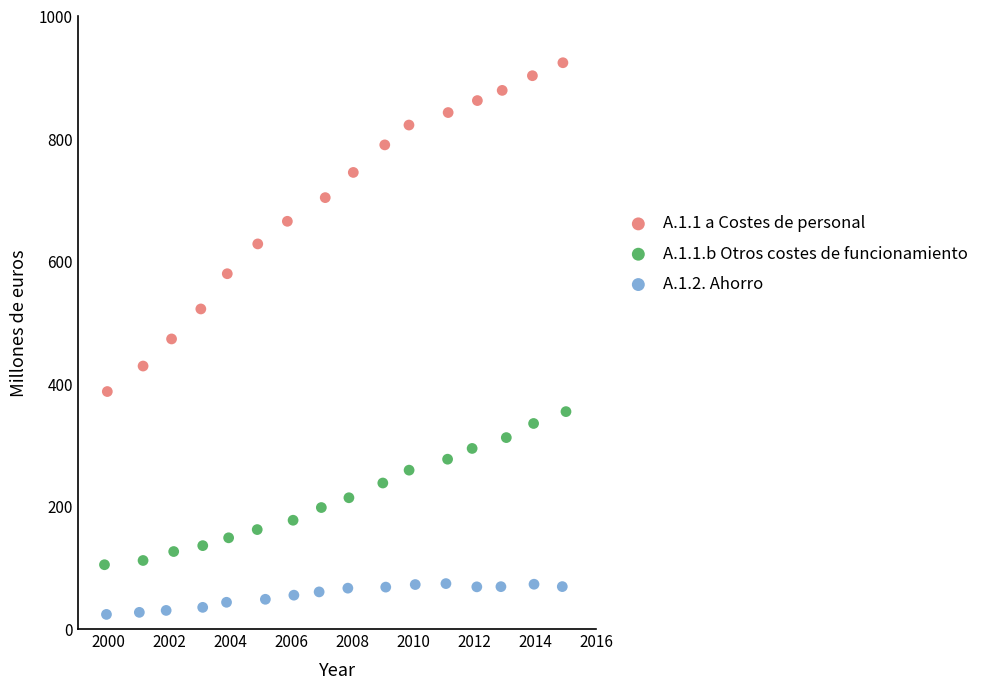

Which series contains the lowest Y value?

A.1.2. Ahorro